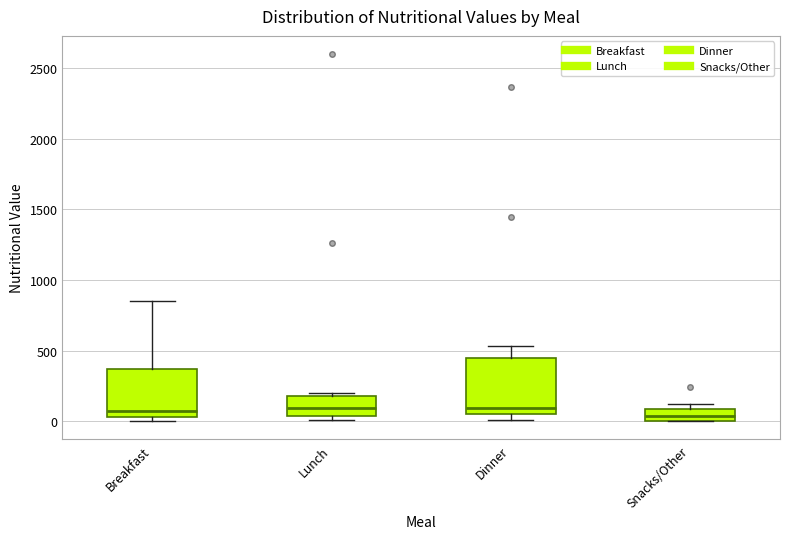

Where is the upper edge of the box for Dinner on the y-axis? The values are not printed on the chart, so give them approximately, as read against the axis.

450